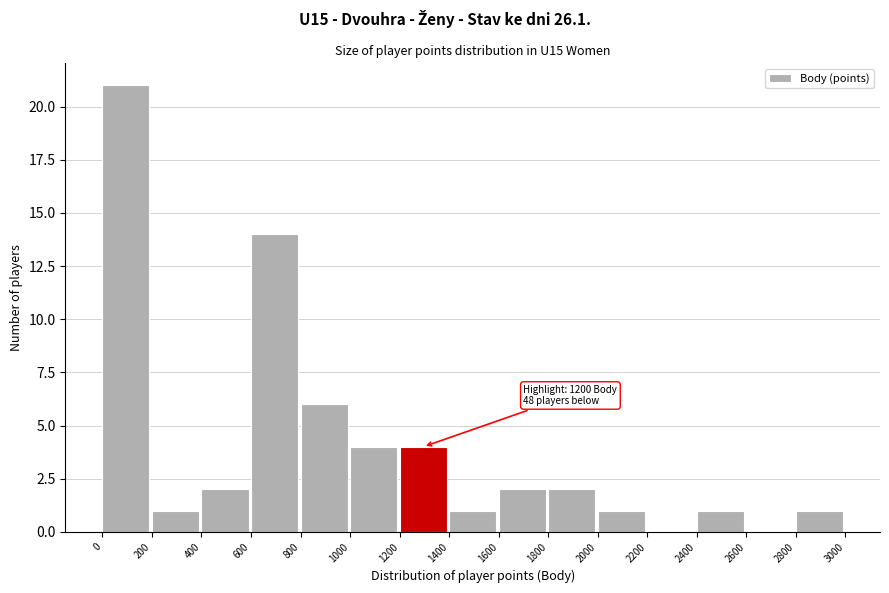

Over which range of the x-axis is the bar tallest?

0 to 200